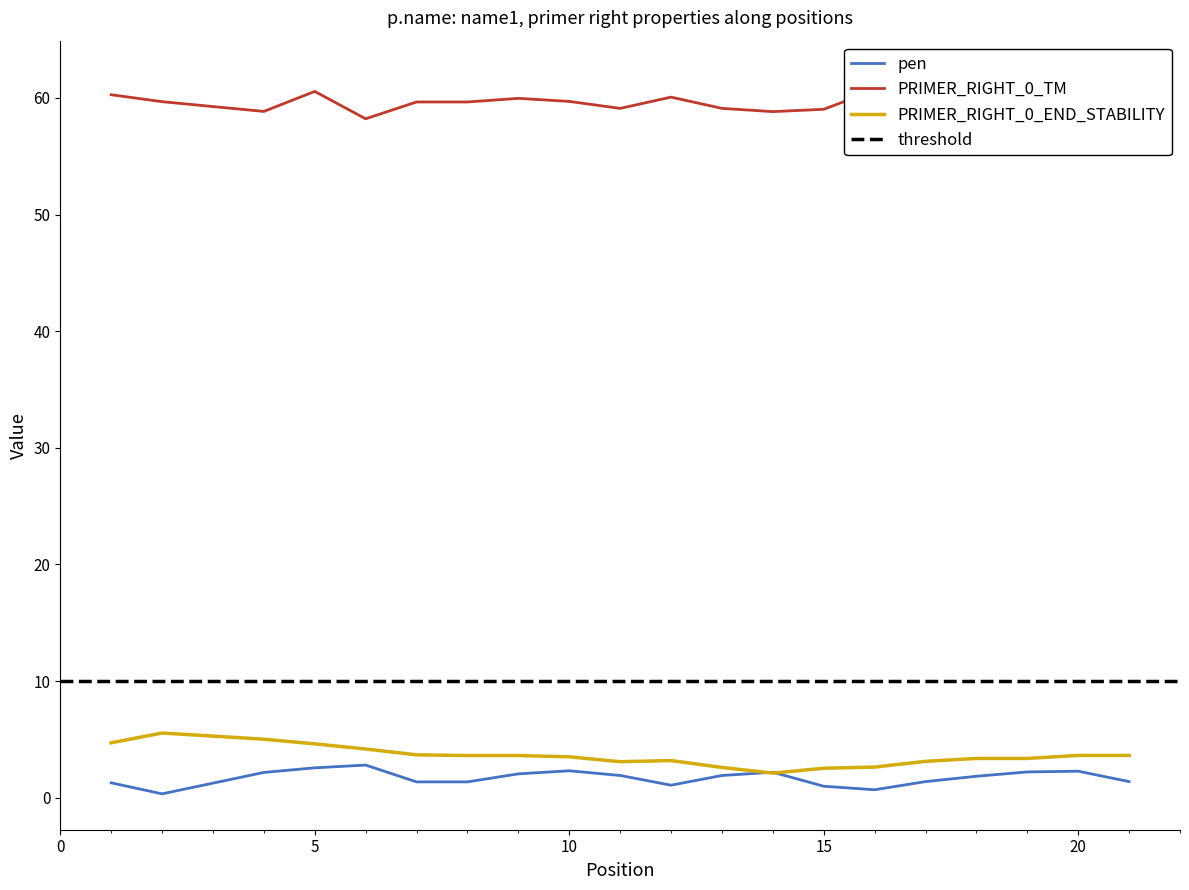

True or false: PRIMER_RIGHT_0_TM and pen cross at least once.

False